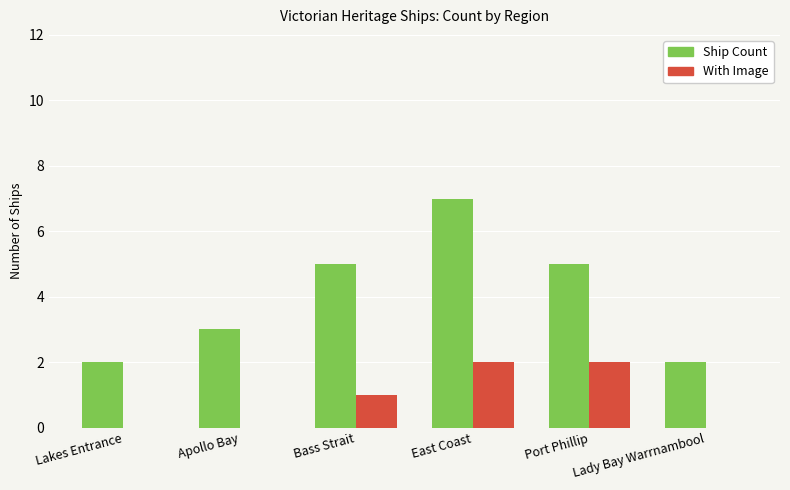

How many series are shown in this chart?

2